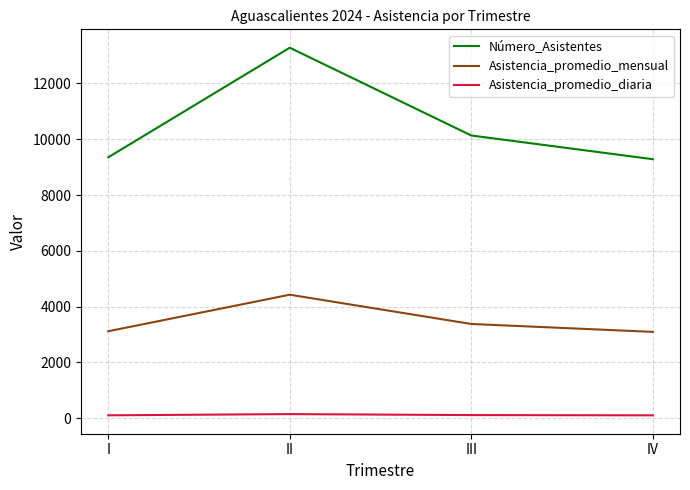

How many values in the Asistencia_promedio_diaria series exceed 112?

2